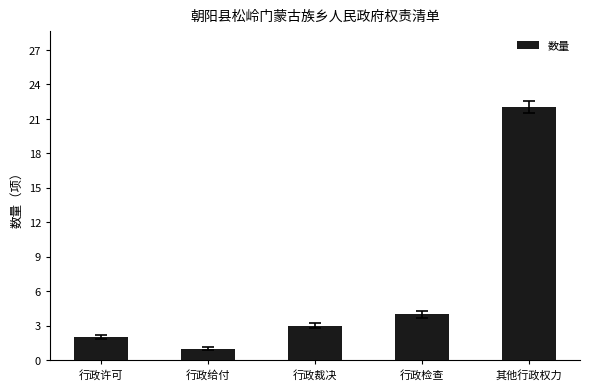

What is the maximum value shown in the chart?

22